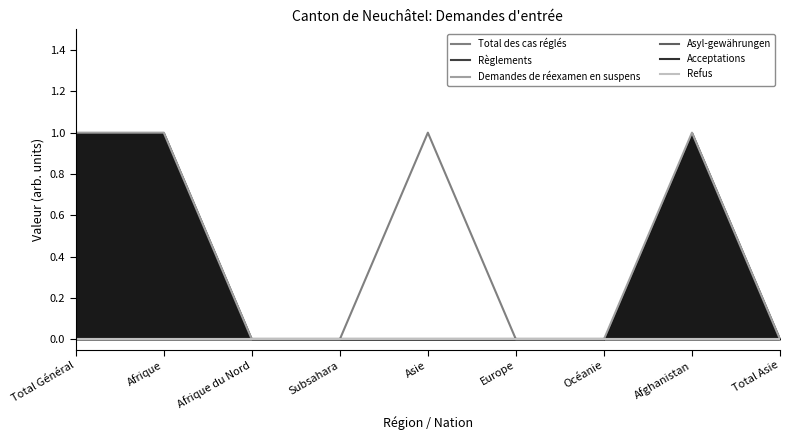

True or false: Total des cas réglés and Demandes de réexamen en suspens intersect in this chart.

False